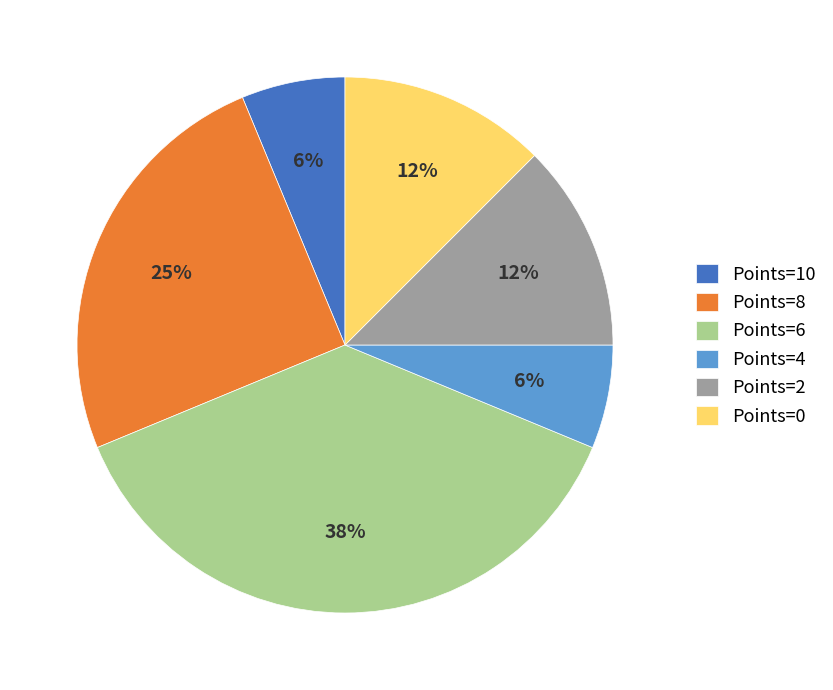

The Points=0 slice represents 23% of the pie. True or false?

False